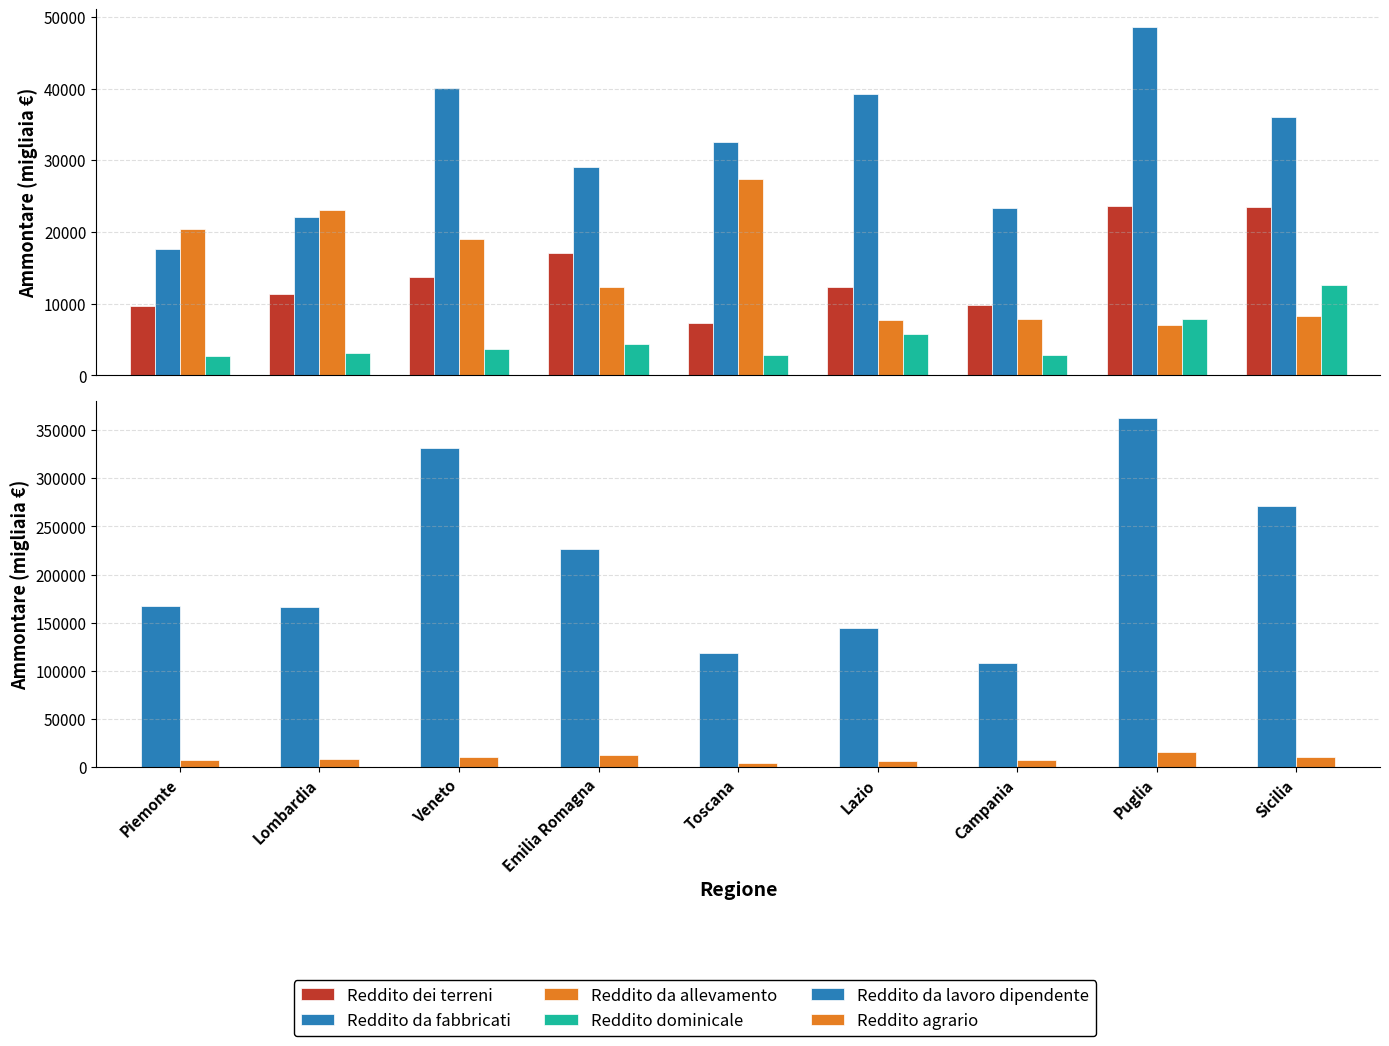

What is the greatest value displayed?

362129